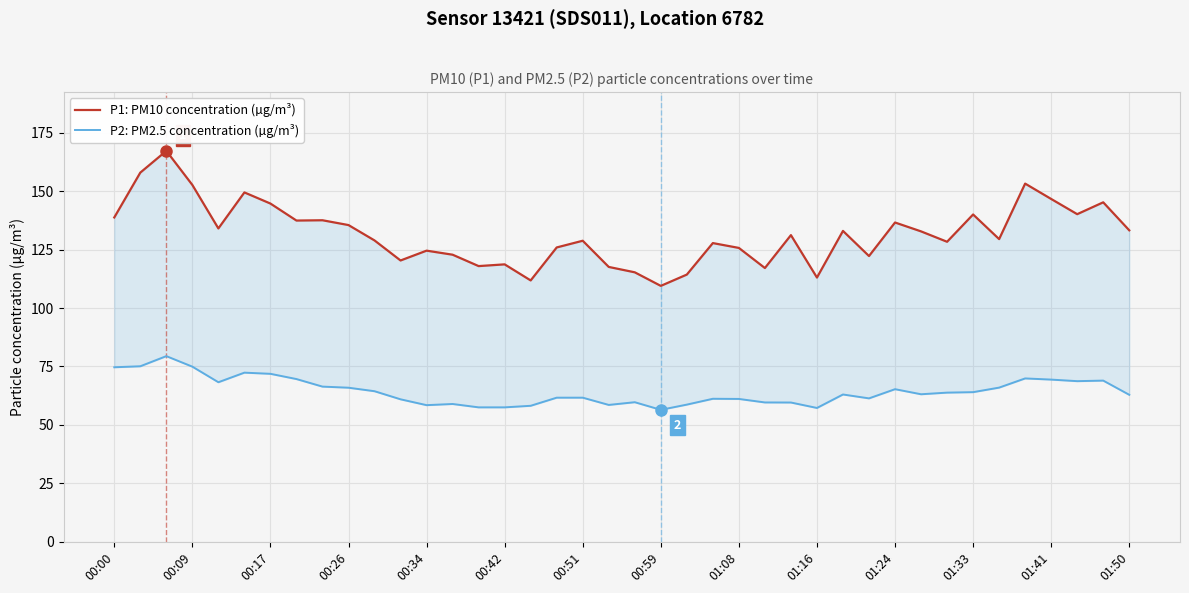

What position from the right is 22?

18